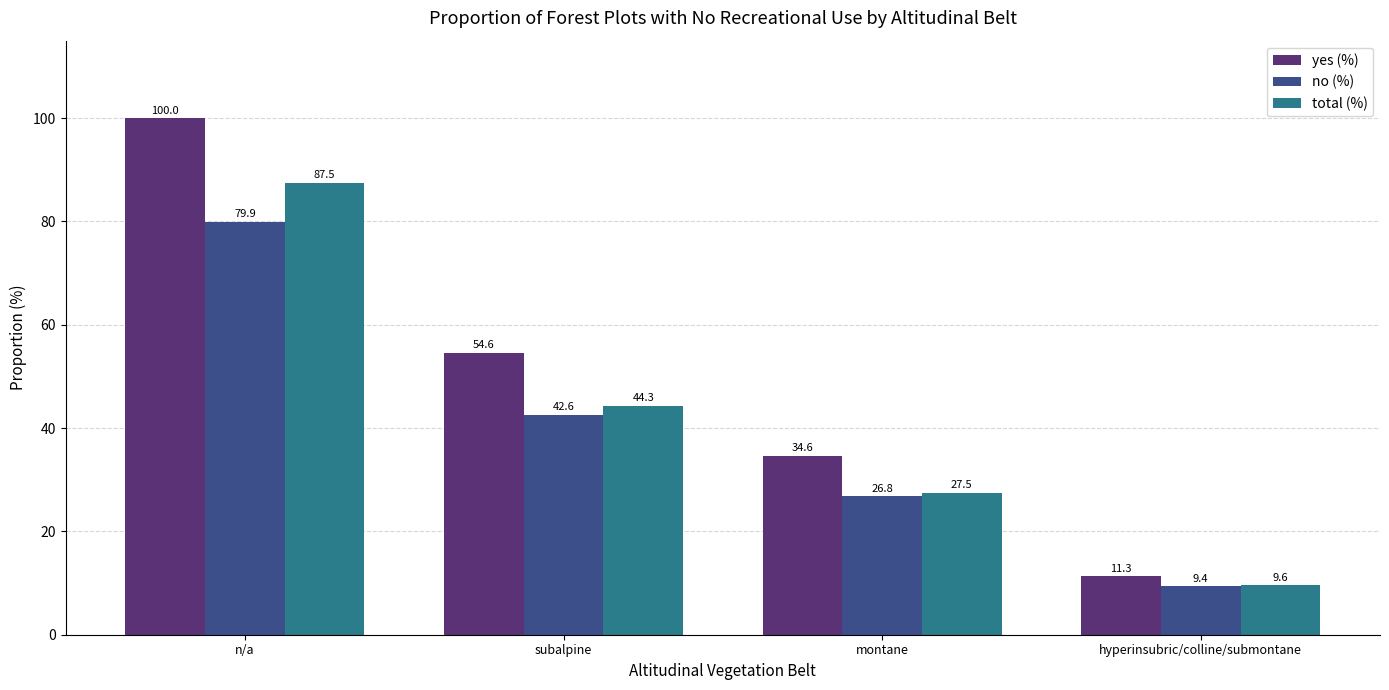

Which label corresponds to the largest value in the chart?

n/a